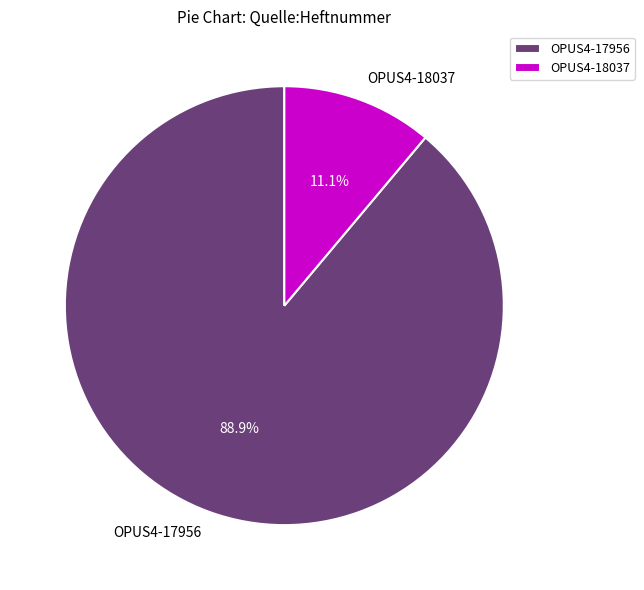

Does any single category account for the majority?

Yes